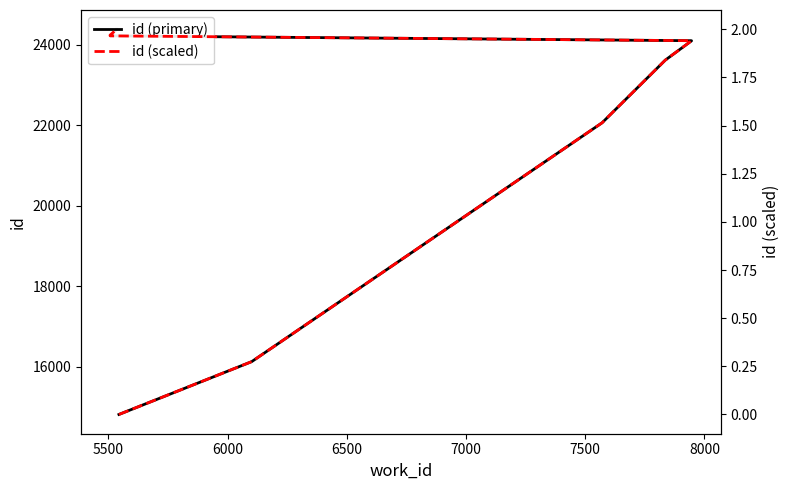

True or false: id (primary) and id (scaled) intersect in this chart.

False